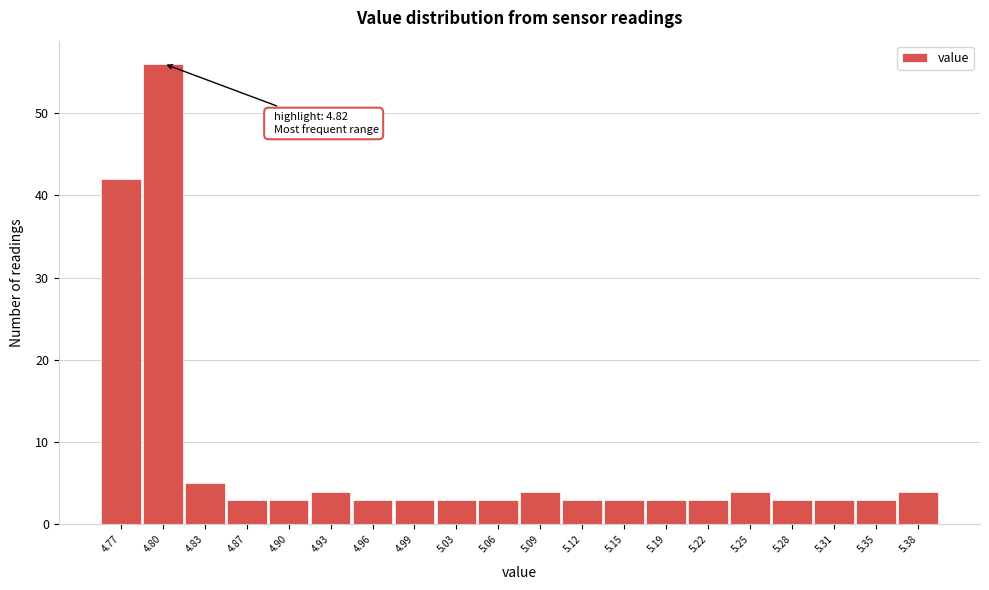

Reading left to right, transcribe all the data shown in this chart.

42	56	5	3	3	4	3	3	3	3	4	3	3	3	3	4	3	3	3	4